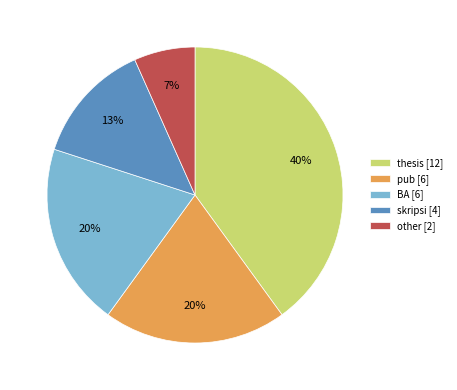

To the nearest percent, what is the difference between the thesis and skripsi slice percentages?

27%